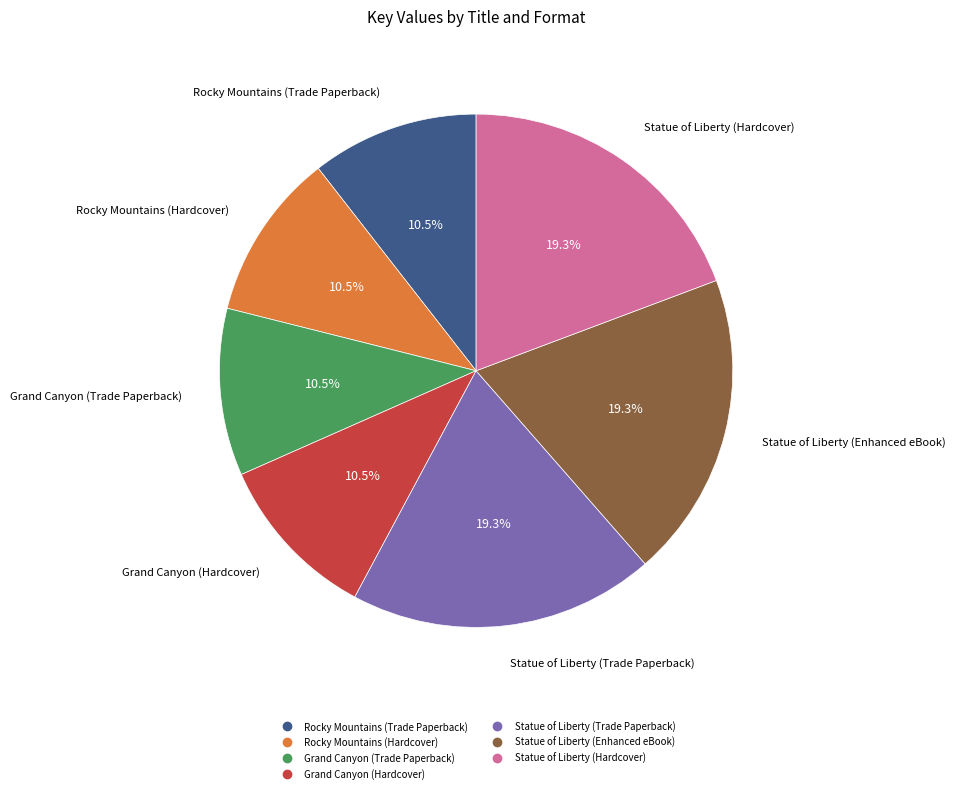

The Statue of Liberty (Trade Paperback) slice represents 19% of the pie. True or false?

True